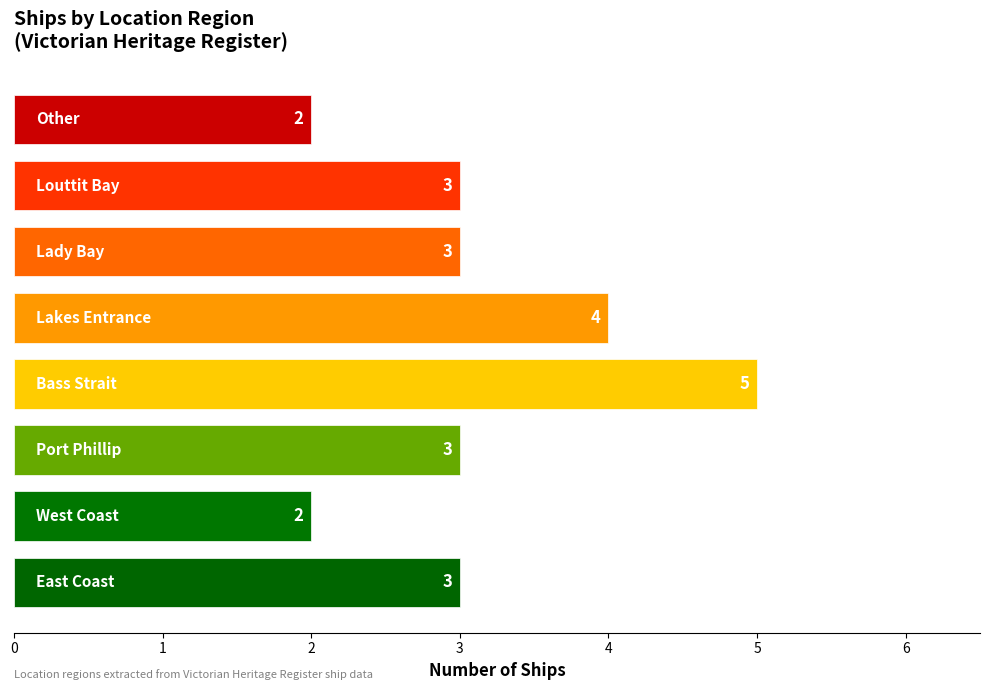

Count the values in the range 3 to 4.

5